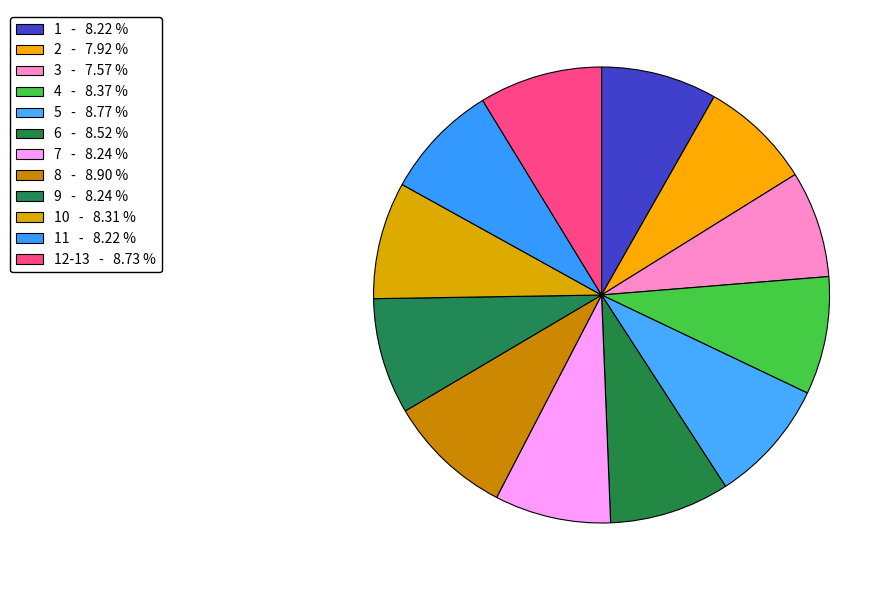

Rank the categories by value from highest to lowest.

8, 5, 12-13, 6, 4, 10, 7, 9, 11, 1, 2, 3